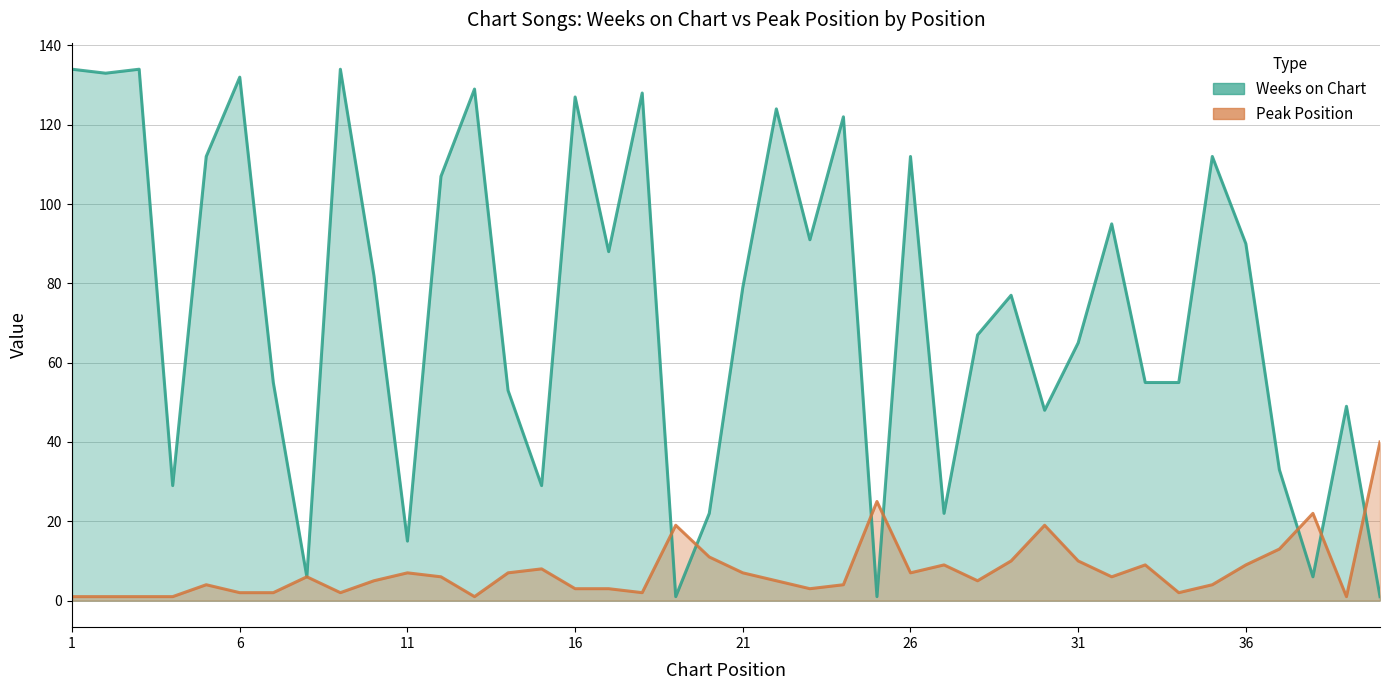

At which category is the sum across all series the highest?

9